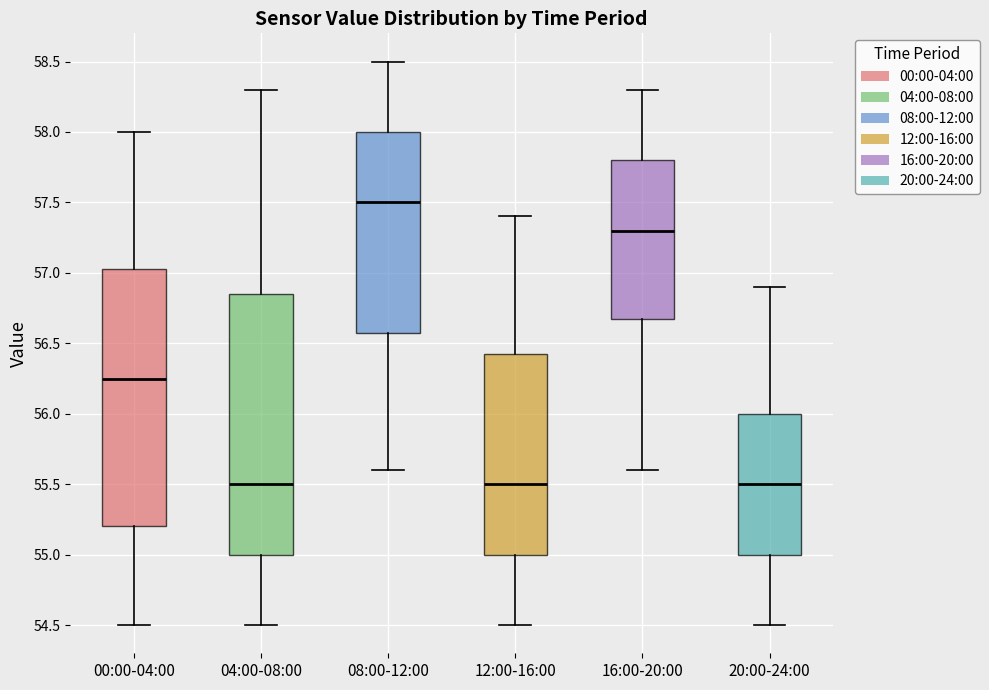

Which box has the highest median line?

08:00-12:00